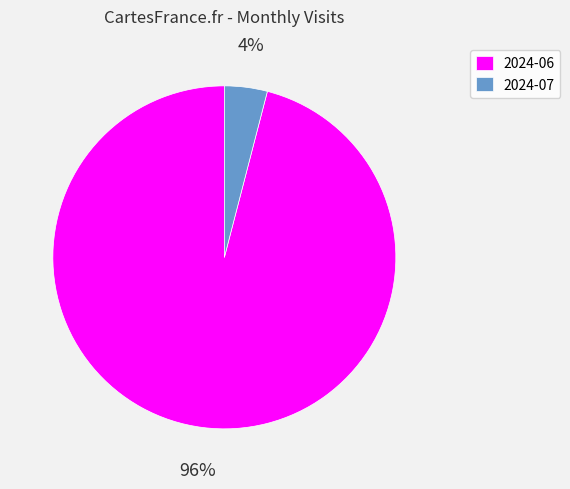

Which slice is the largest?

2024-06